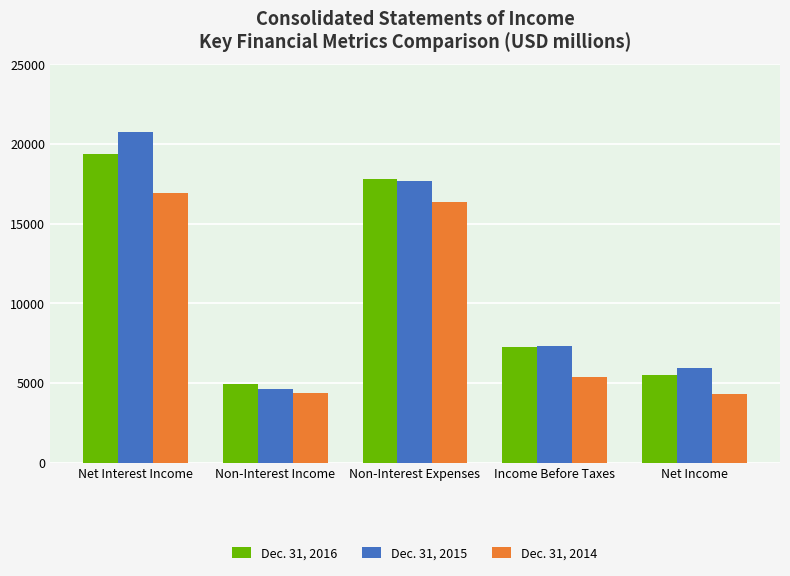

List the series in order of their overall mean, lowest first.

Dec. 31, 2014, Dec. 31, 2016, Dec. 31, 2015